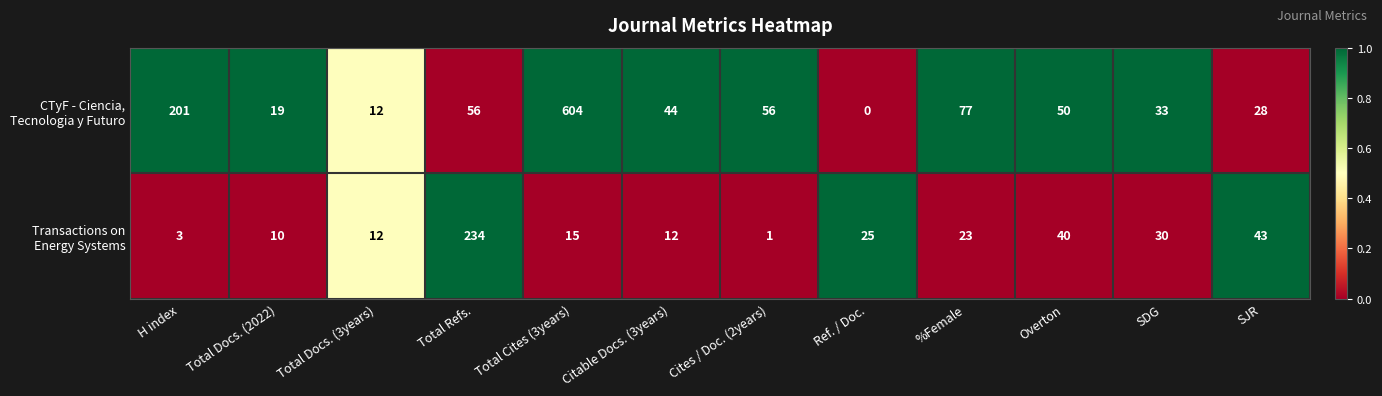

What is the total value across all series at Total Refs.?

290